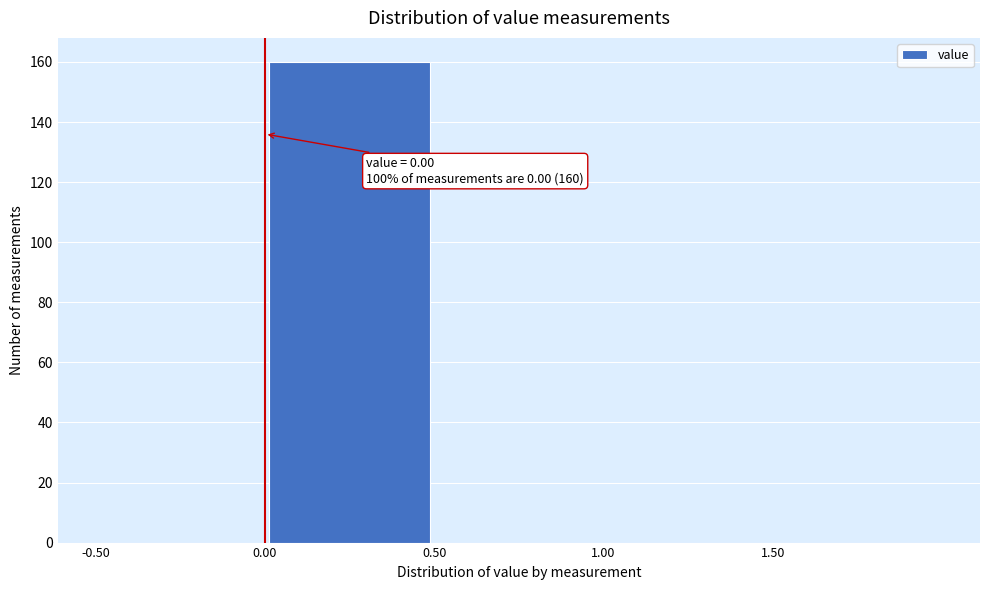

Over which range of the x-axis is the bar tallest?

0.0 to 0.5